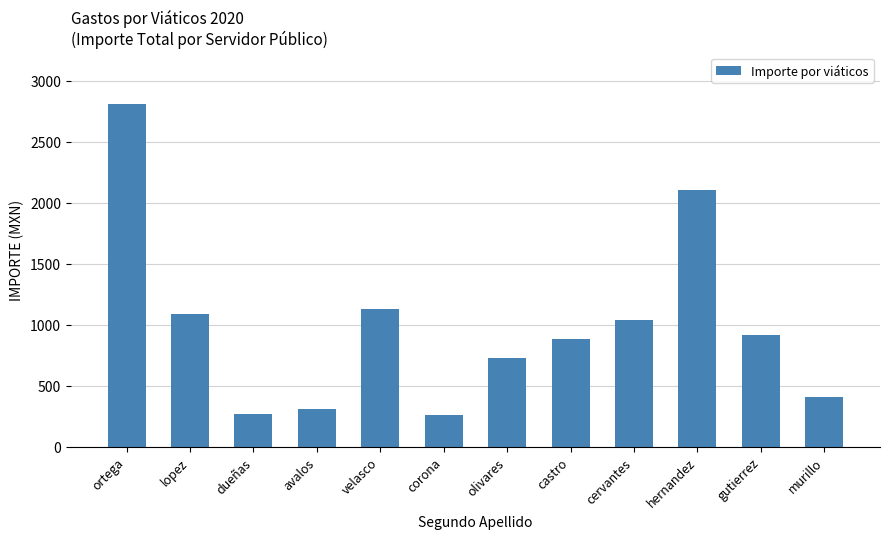

Between avalos and murillo, which is larger?

murillo